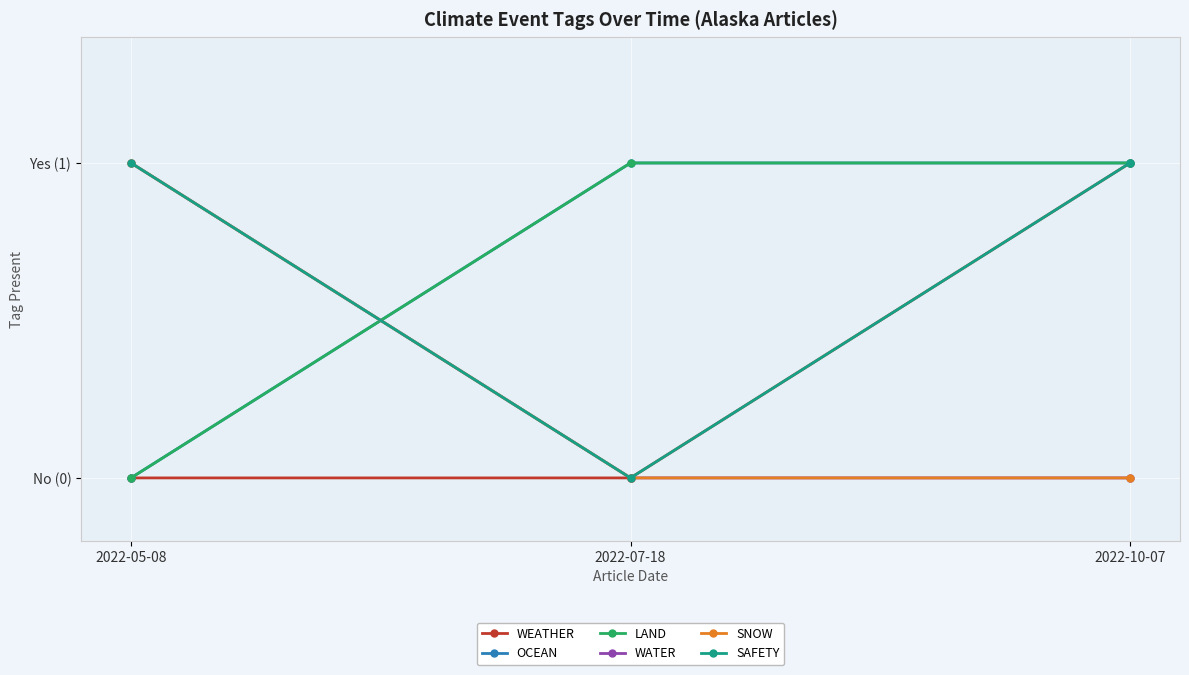

At which category is the sum across all series the highest?

2022-10-07